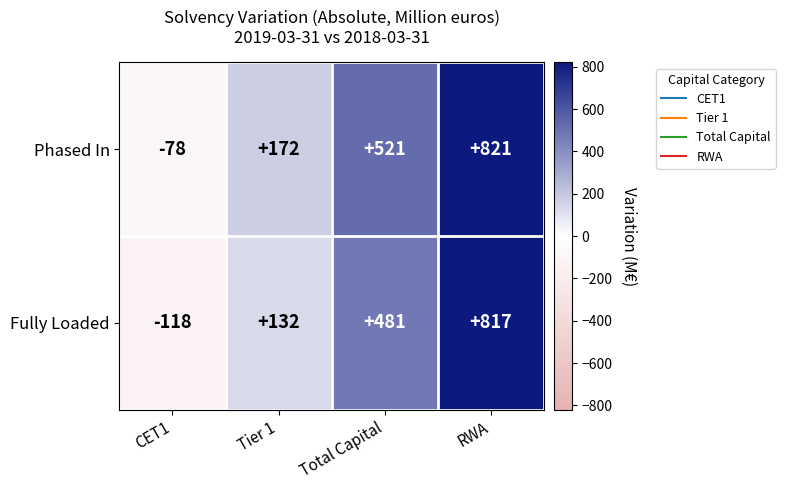

How many values in the Phased In series are below 521?

2